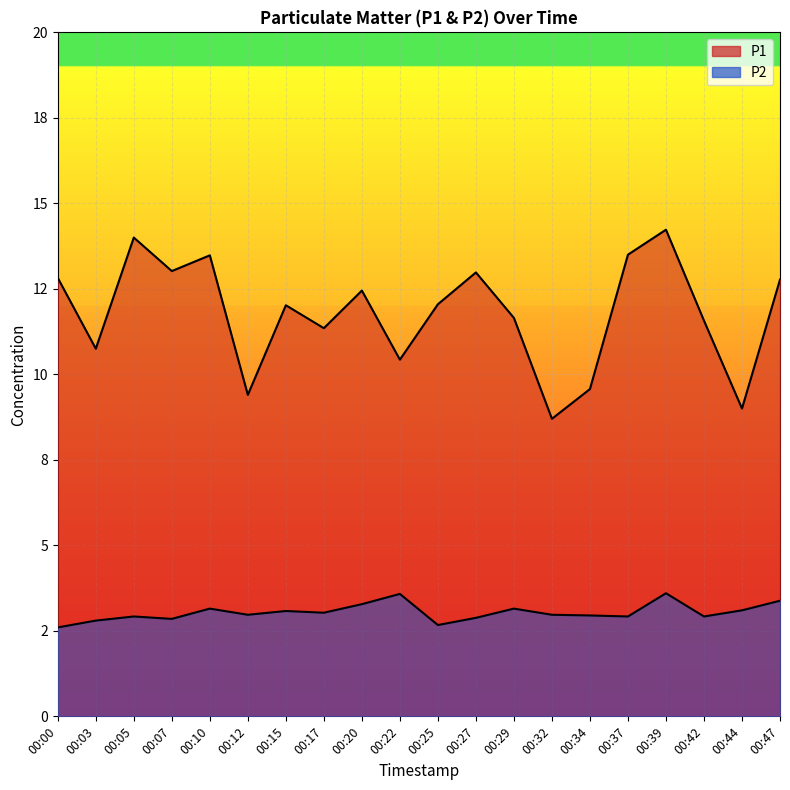

Which series has the largest range (max minus min)?

P1